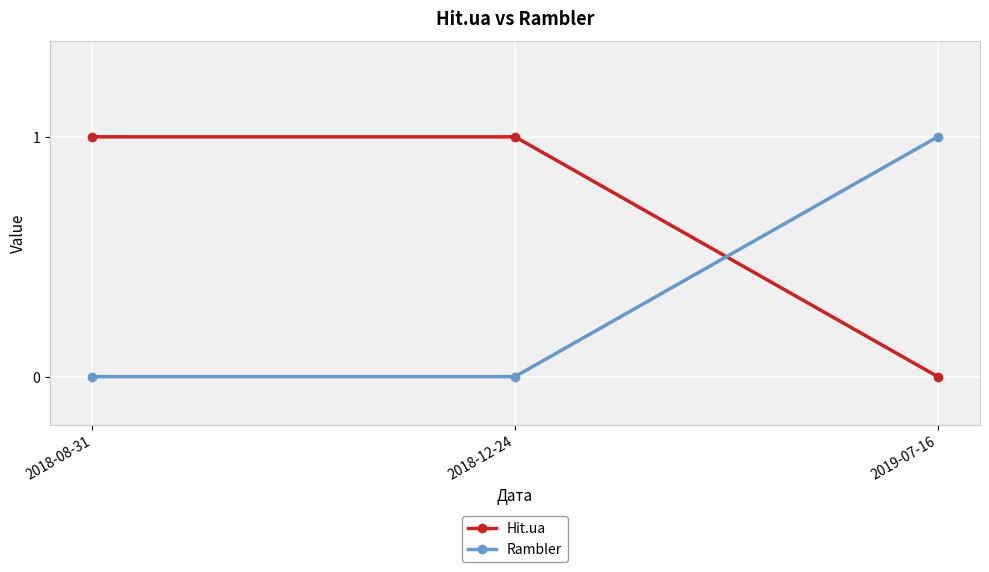

Is the value of Hit.ua at 2018-12-24 greater than the value of Rambler at 2018-08-31?

Yes